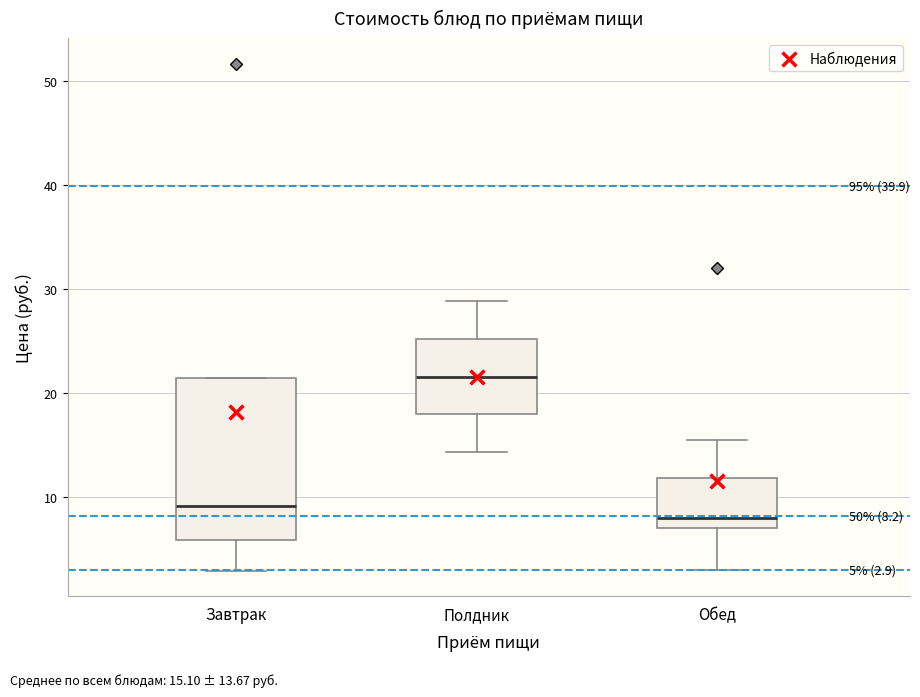

Which box has the lowest median line?

Обед